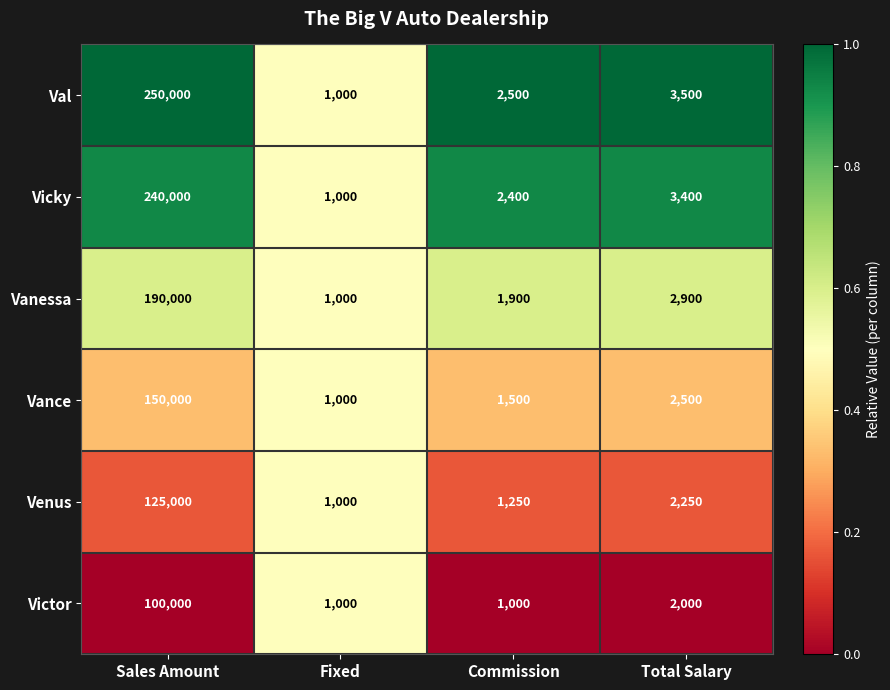

Reading left to right, transcribe all the data shown in this chart.

Val: Sales Amount=250000	Fixed=1000	Commission=2500	Total Salary=3500
Vicky: Sales Amount=240000	Fixed=1000	Commission=2400	Total Salary=3400
Vanessa: Sales Amount=190000	Fixed=1000	Commission=1900	Total Salary=2900
Vance: Sales Amount=150000	Fixed=1000	Commission=1500	Total Salary=2500
Venus: Sales Amount=125000	Fixed=1000	Commission=1250	Total Salary=2250
Victor: Sales Amount=100000	Fixed=1000	Commission=1000	Total Salary=2000